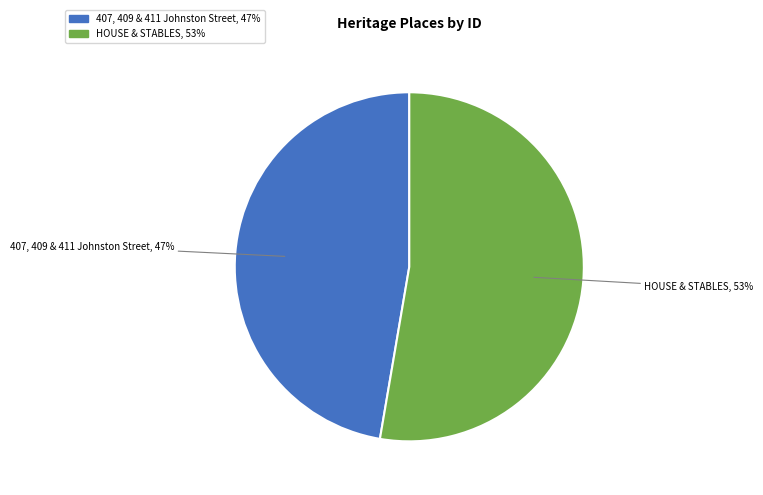

Is there a majority slice in this chart?

Yes